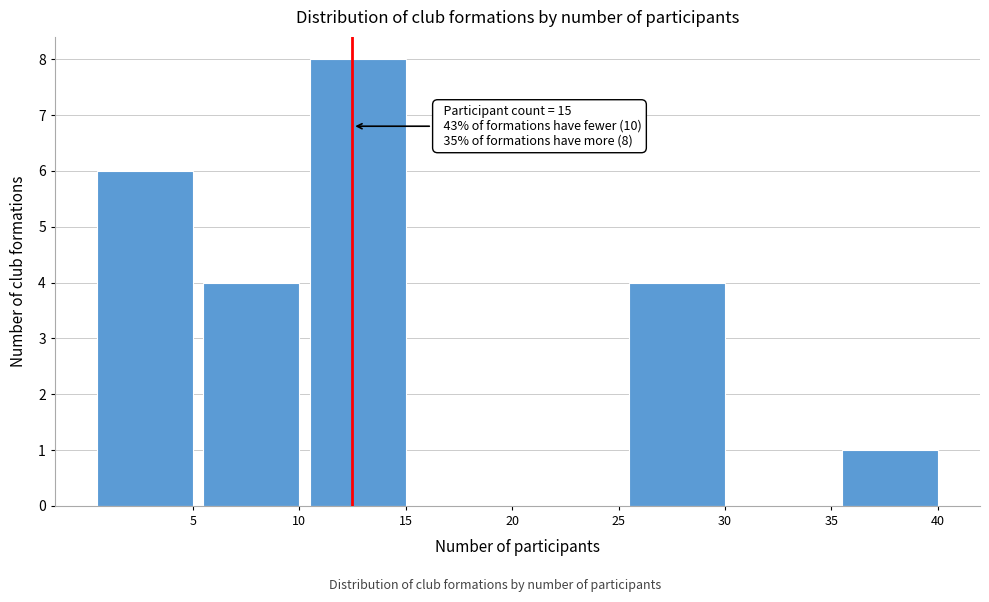

Reading right to left, list all the values displayed in this chart.

40=1	35=0	30=4	25=0	20=0	15=8	10=4	5=6